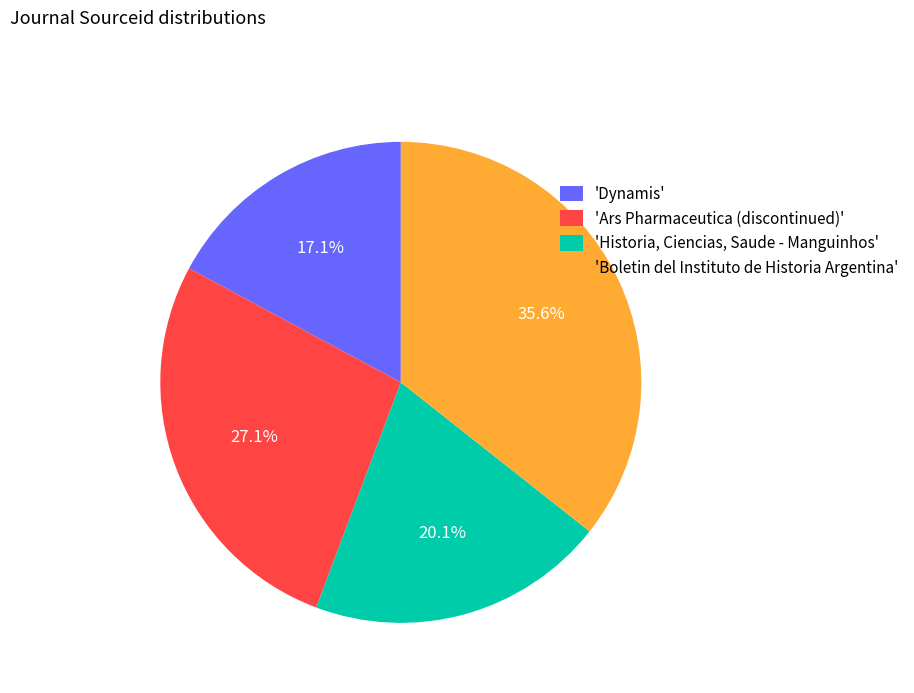

Which slice is the largest?

'Boletin del Instituto de Historia Argentina'